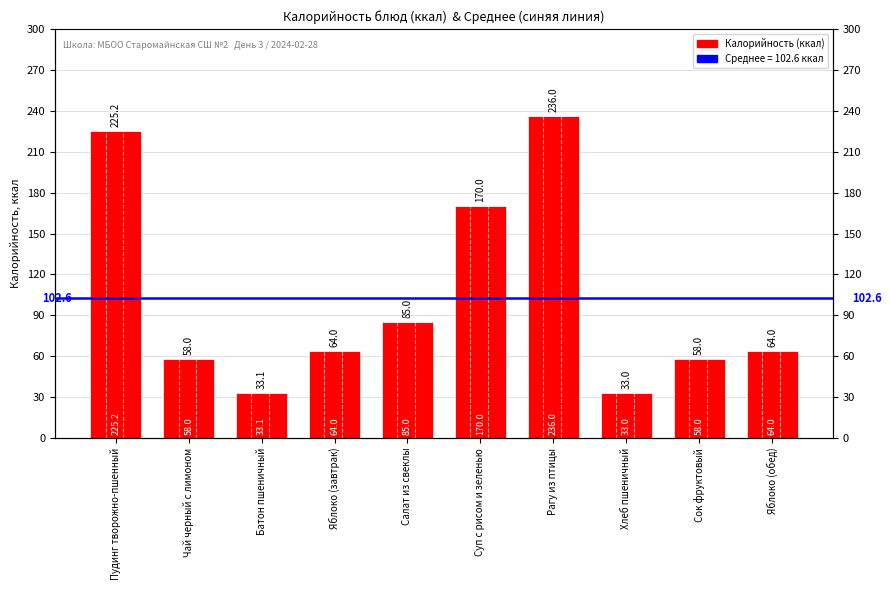

Which label corresponds to the smallest value in the chart?

Хлеб пшеничный